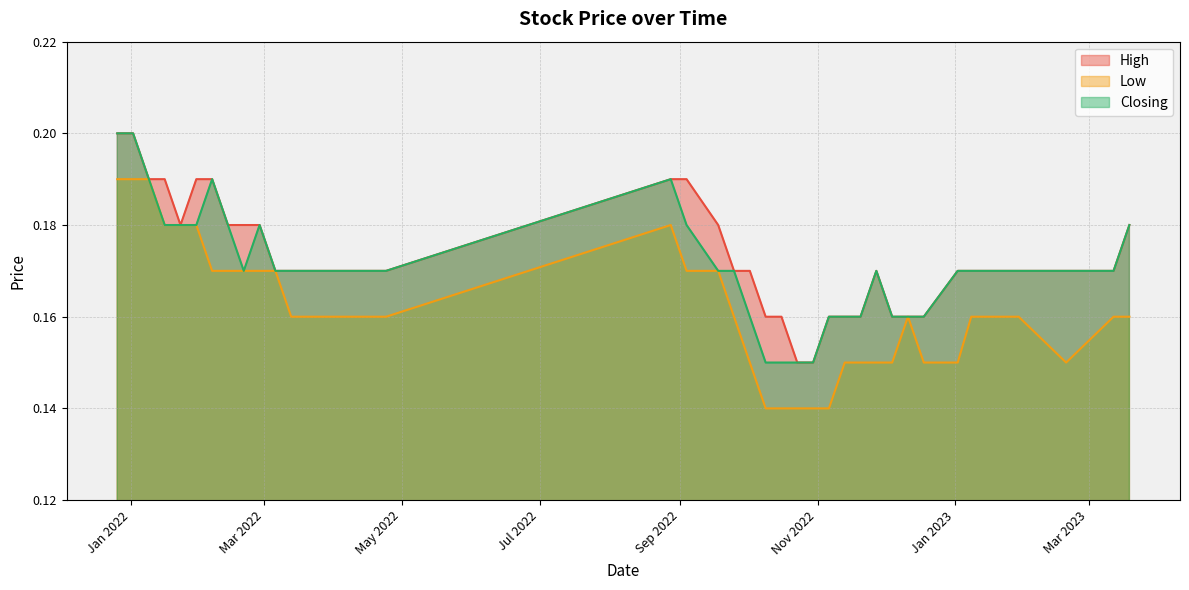

Is it true that Low equals 0.3 at 19/02/2023?

False